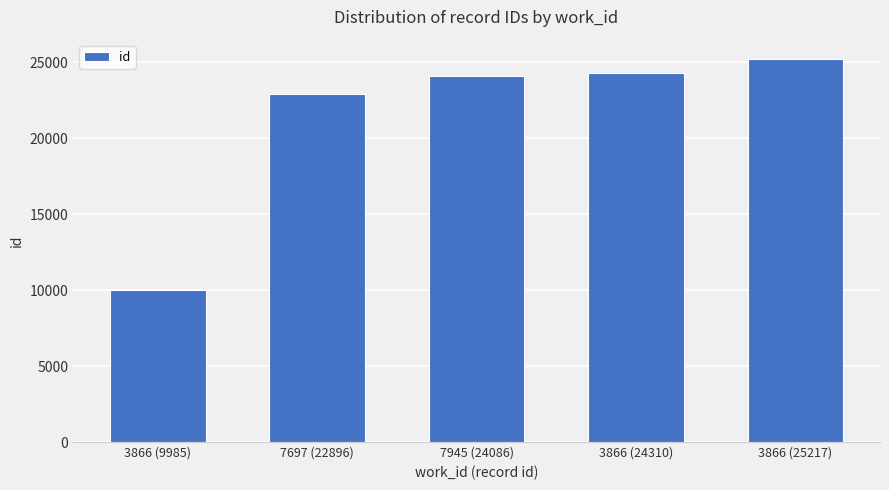

What is the value of the 2nd bar from the left?

22896